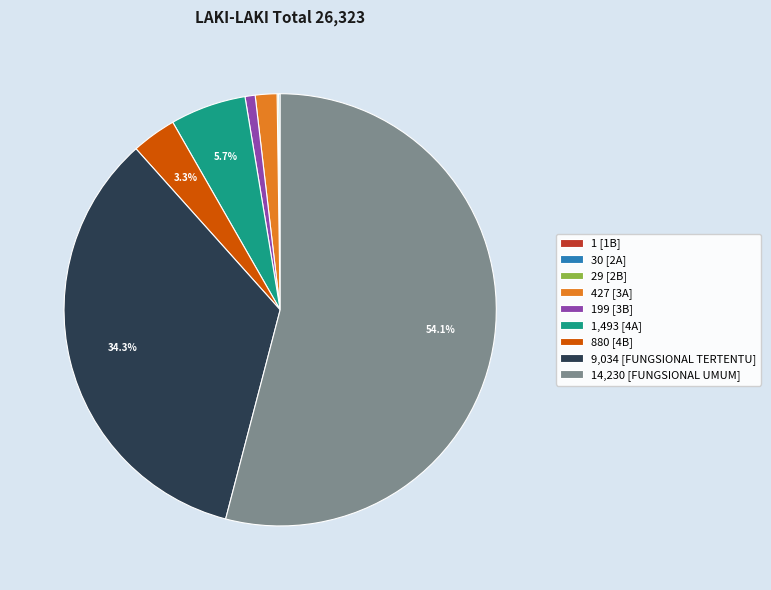

Combined, do 14,230 [FUNGSIONAL UMUM] and 9,034 [FUNGSIONAL TERTENTU] account for over 50%?

Yes